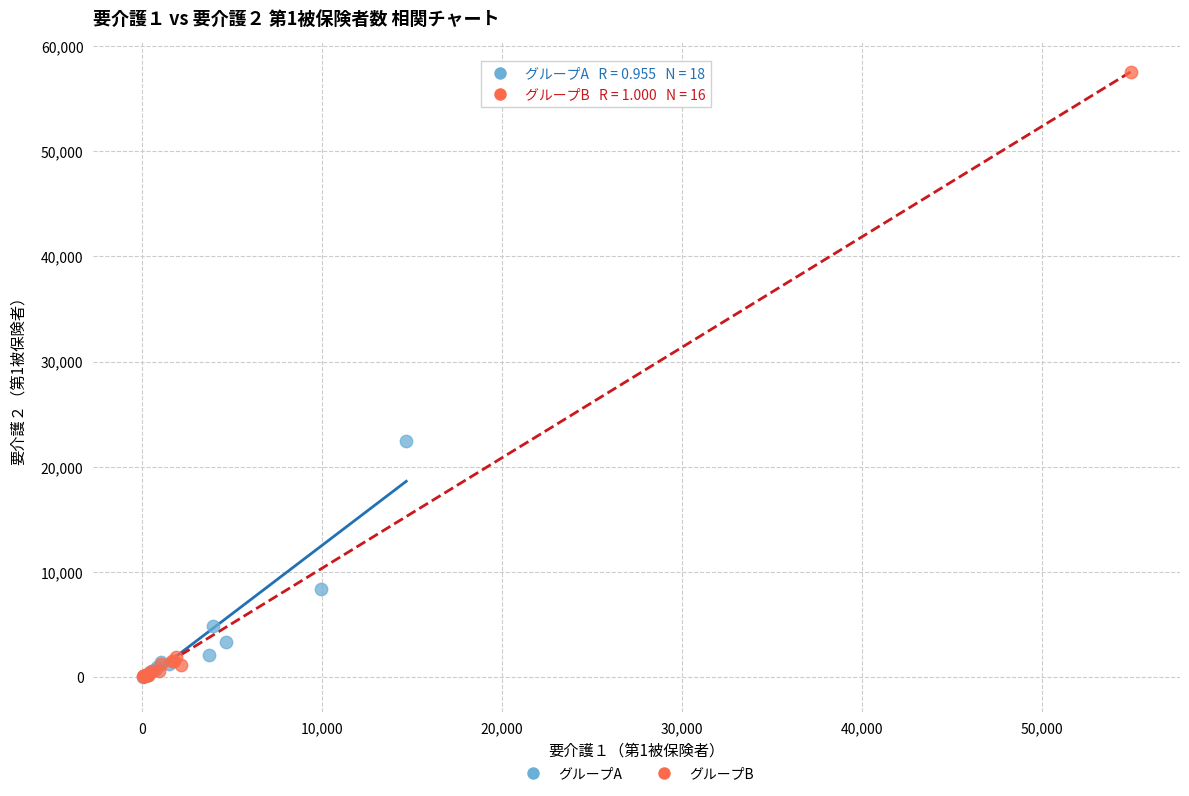

Which series contains the highest Y value?

グループB